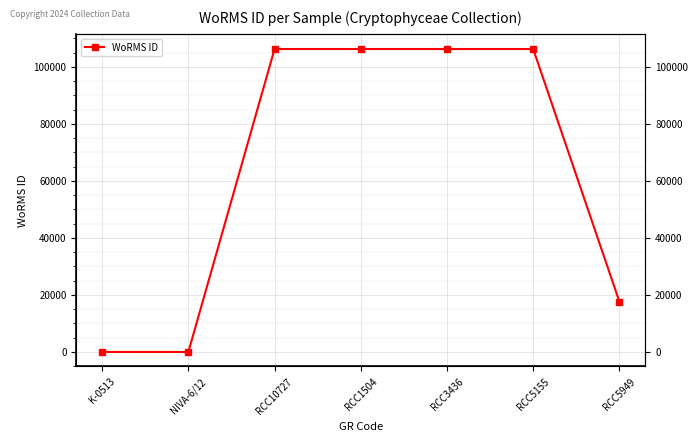

True or false: the data shows 0 at NIVA-6/12.

True